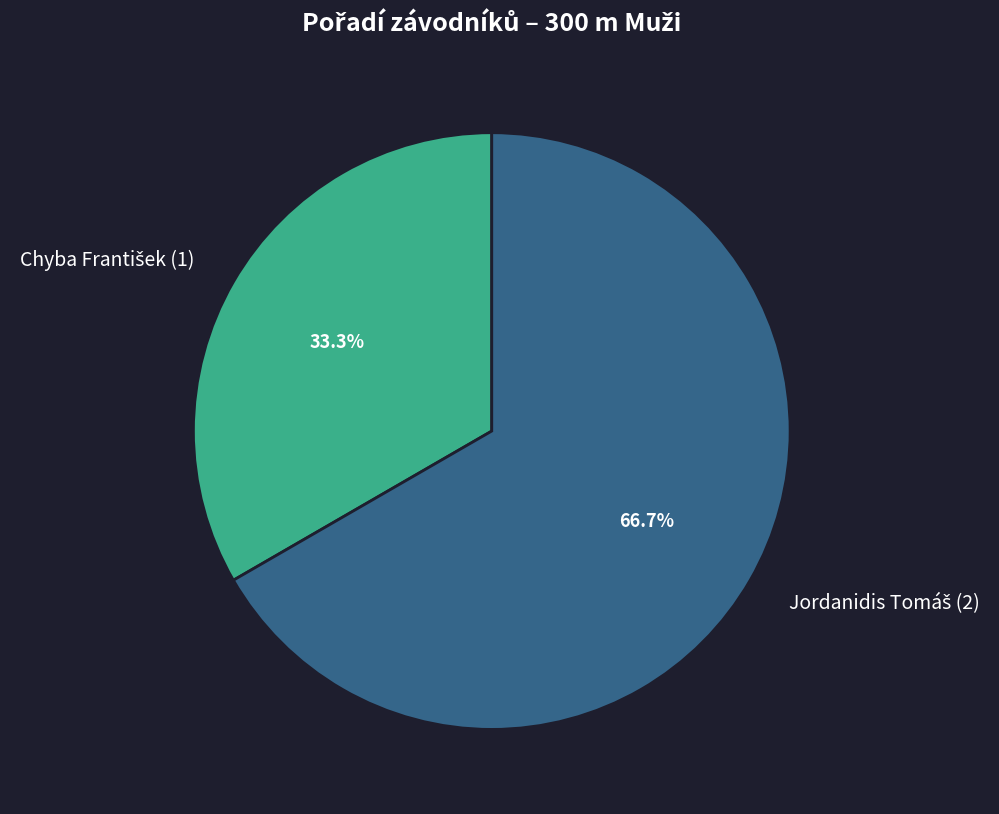

Is it true that Chyba František is 33% of the pie?

True